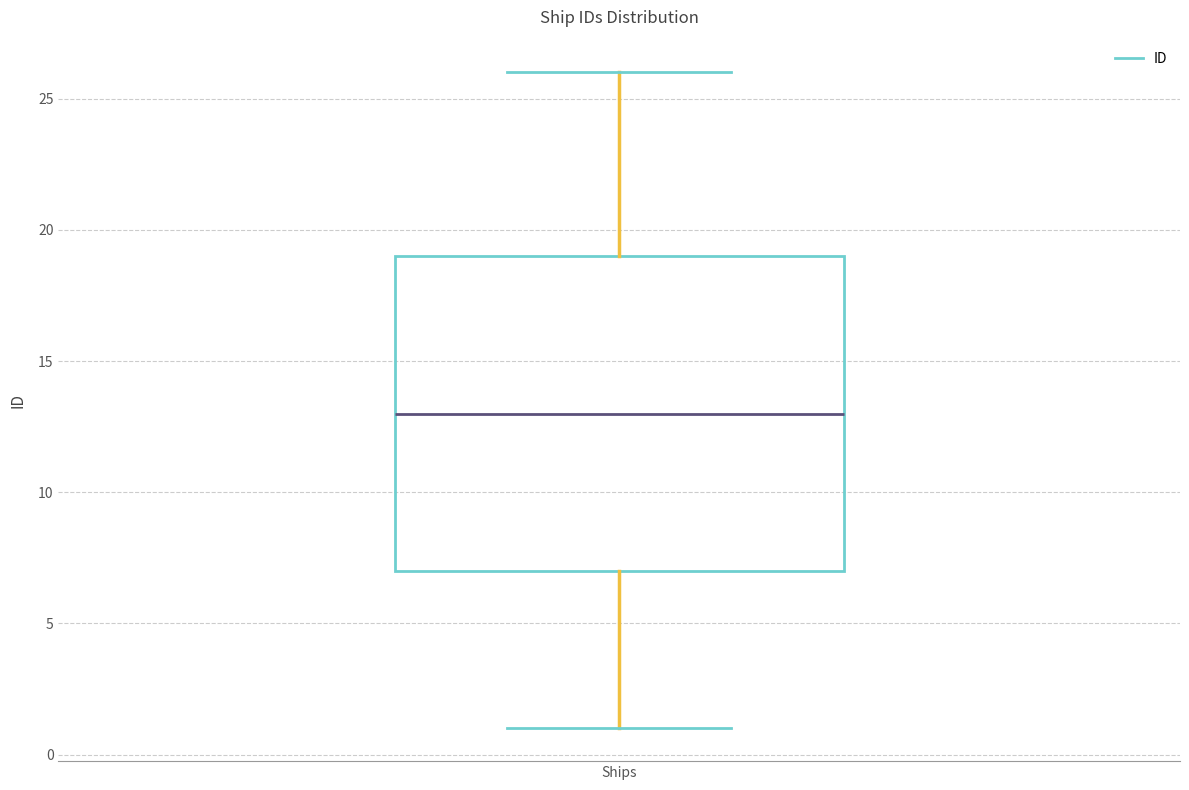

Where is the upper edge of the box for Ships on the y-axis? The values are not printed on the chart, so give them approximately, as read against the axis.

19